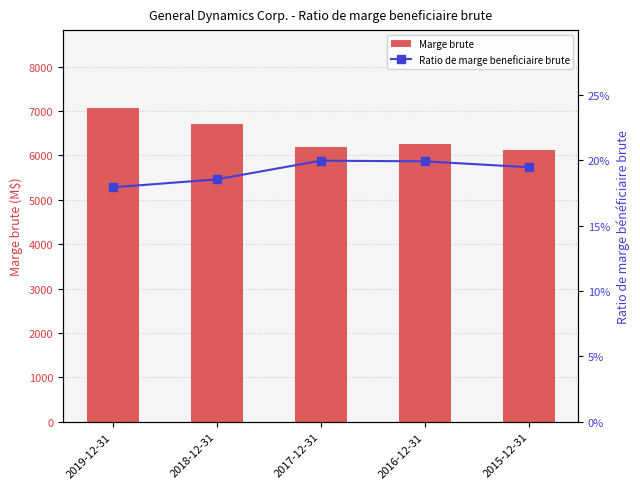

Reading right to left, extract all data points from this chart.

Marge brute: 2015-12-31=6130.0	2016-12-31=6249.0	2017-12-31=6187.0	2018-12-31=6715.0	2019-12-31=7059.0
Ratio de marge beneficiaire brute: 2015-12-31=0.2	2016-12-31=0.2	2017-12-31=0.2	2018-12-31=0.2	2019-12-31=0.2